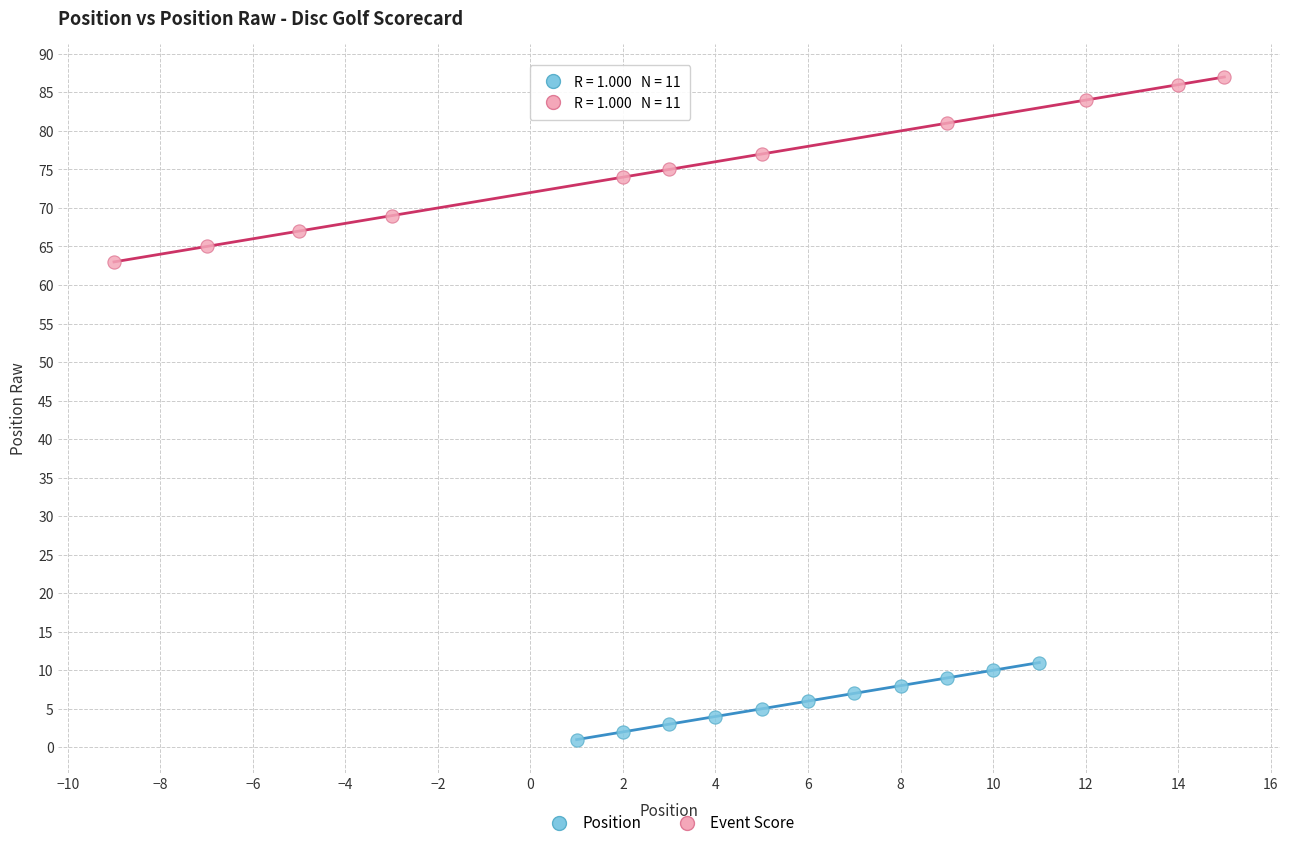

Which series contains the lowest Y value?

Position